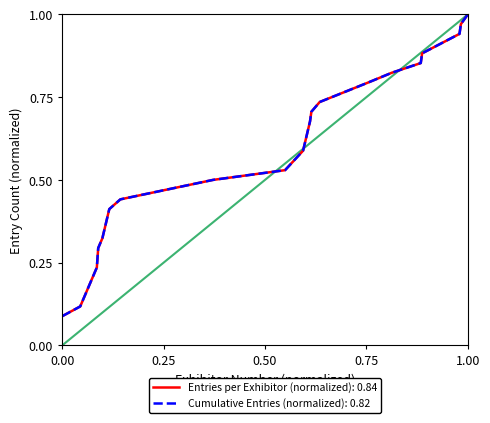

Is it true that the value at 44 is 0.4?

True